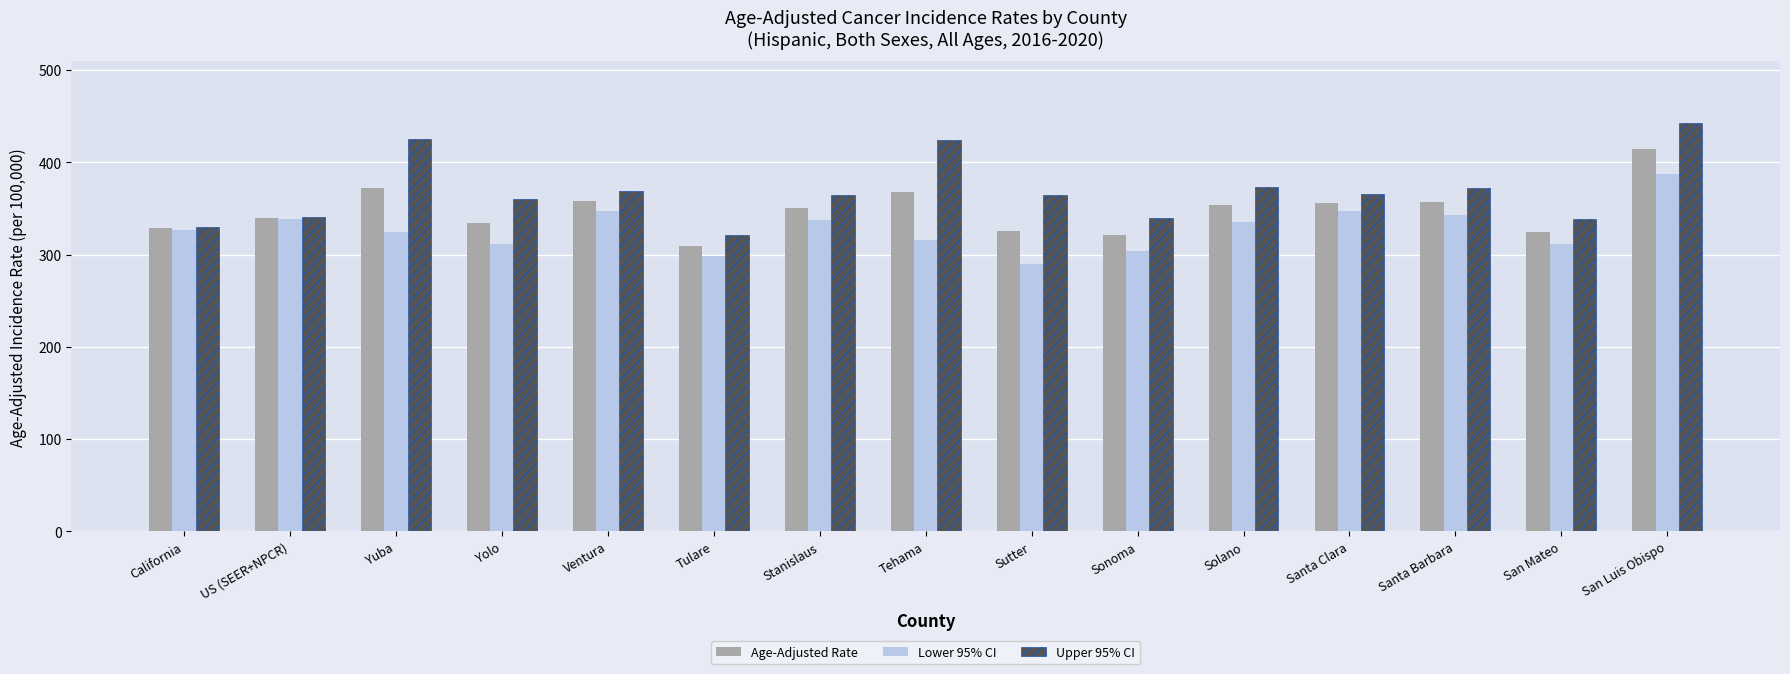

At which category does the chart reach its minimum across all series?

Sutter